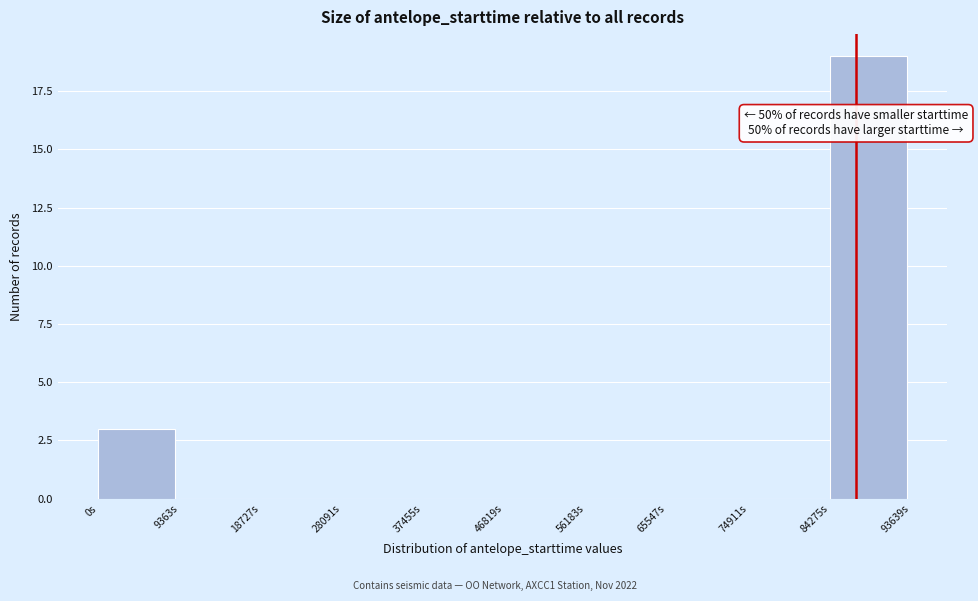

Which range on the x-axis has the tallest bar?

84000 to 94000